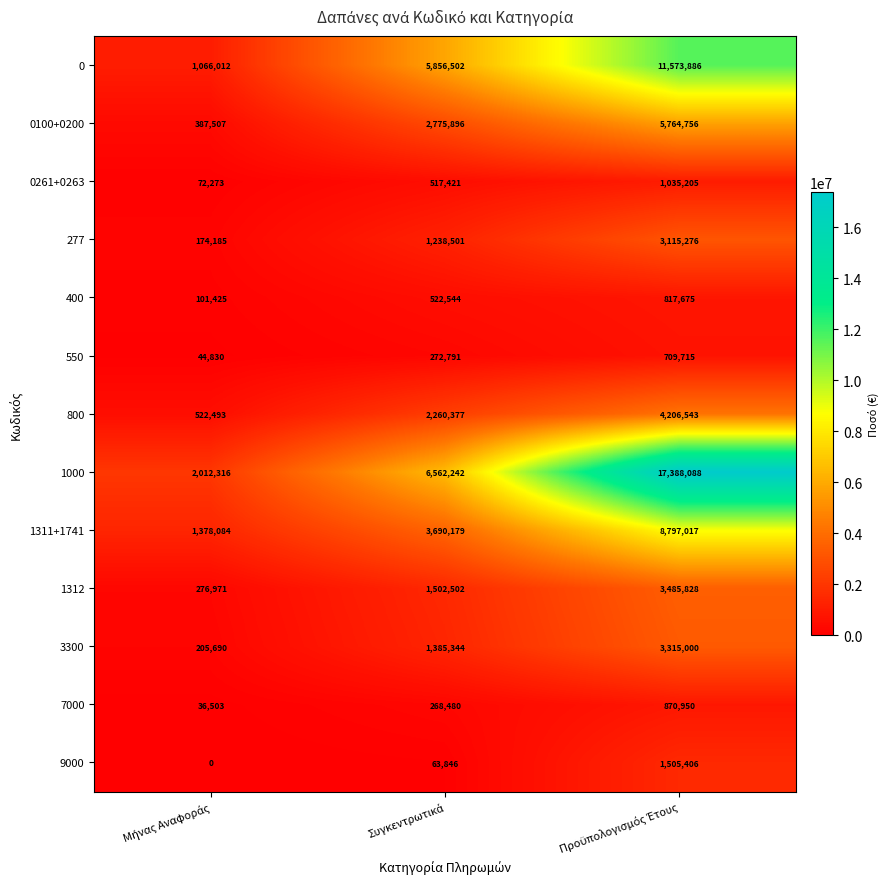

What is the difference between the maximum and minimum values in the 400 series?

716250